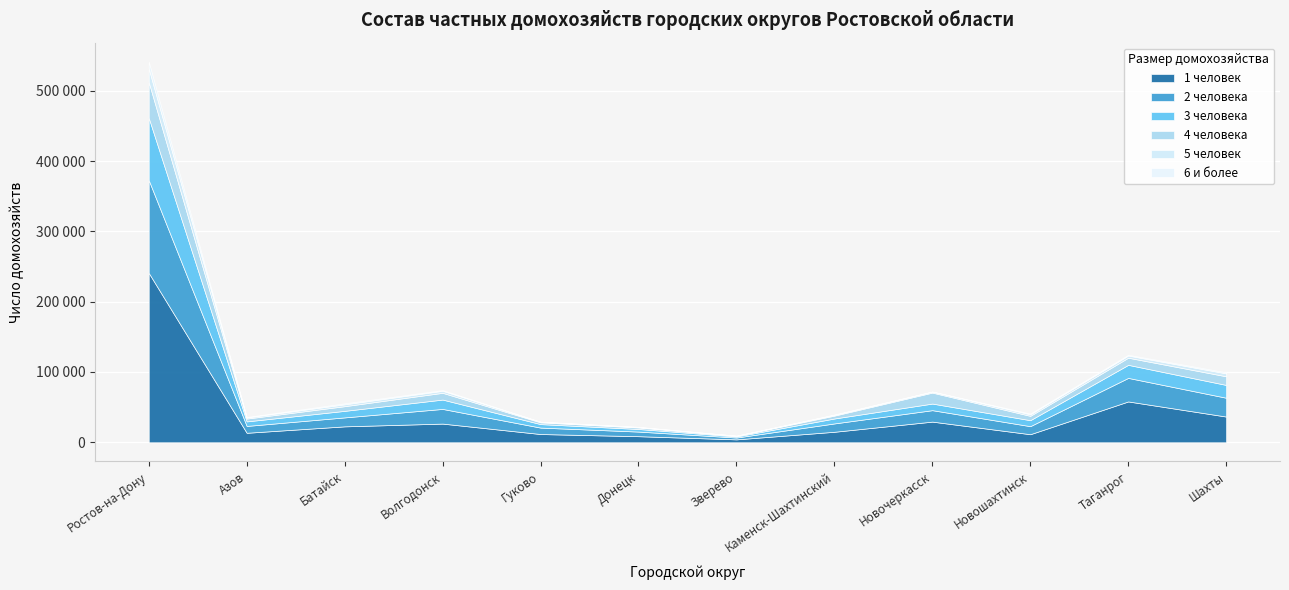

Reading right to left, transcribe all the data shown in this chart.

1 человек: Шахты=36608	Таганрог=58090	Новошахтинск=11482	Новочеркасск=29389	Каменск-Шахтинский=14949	Зверево=4156	Донецк=8664	Гуково=11747	Волгодонск=26573	Батайск=22660	Азов=13506	Ростов-на-Дону=240906
2 человека: Шахты=26746	Таганрог=33469	Новошахтинск=11440	Новочеркасск=16276	Каменск-Шахтинский=11871	Зверево=2610	Донецк=6558	Гуково=9139	Волгодонск=20877	Батайск=12724	Азов=9744	Ростов-на-Дону=131907
3 человека: Шахты=18204	Таганрог=18573	Новошахтинск=8502	Новочеркасск=9394	Каменск-Шахтинский=7011	Зверево=1481	Донецк=3683	Гуково=4967	Волгодонск=13286	Батайск=9306	Азов=6451	Ростов-на-Дону=88552
4 человека: Шахты=12271	Таганрог=10131	Новошахтинск=6138	Новочеркасск=15594	Каменск-Шахтинский=4090	Зверево=877	Донецк=2149	Гуково=2514	Волгодонск=9607	Батайск=6637	Азов=4023	Ростов-на-Дону=50731
5 человек: Шахты=4177	Таганрог=3075	Новошахтинск=2200	Новочеркасск=1430	Каменск-Шахтинский=1119	Зверево=234	Донецк=645	Гуково=739	Волгодонск=2885	Батайск=2670	Азов=1569	Ростов-на-Дону=19253
6 и более: Шахты=1519	Таганрог=1210	Новошахтинск=1172	Новочеркасск=177	Каменск-Шахтинский=534	Зверево=86	Донецк=292	Гуково=247	Волгодонск=1070	Батайск=1425	Азов=729	Ростов-на-Дону=9893